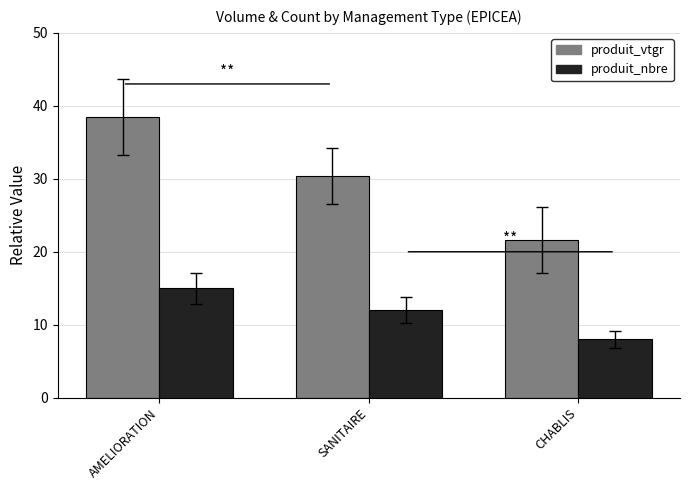

How many bars are there in each group?

2